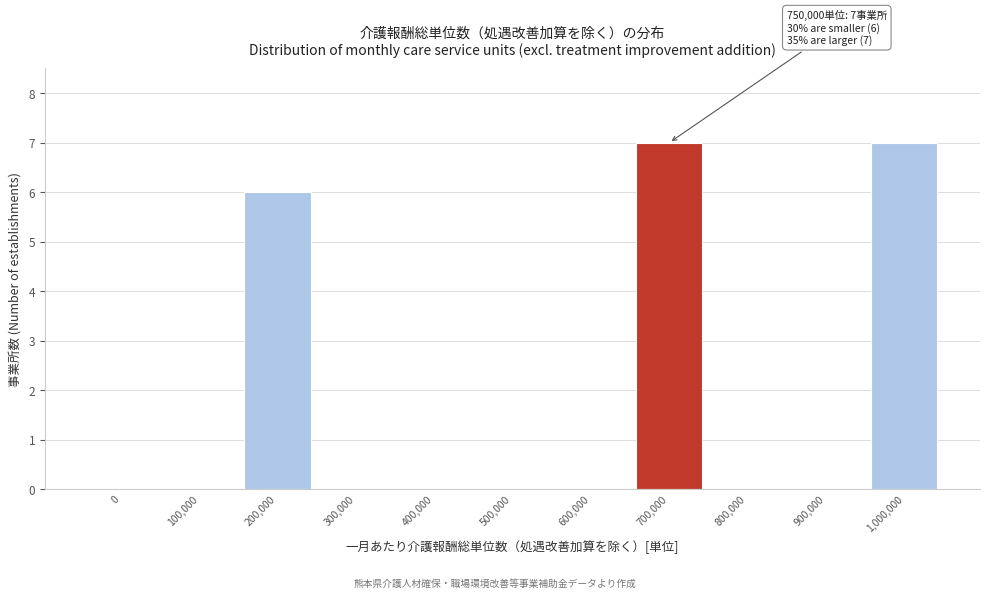

Reading left to right, list all the values displayed in this chart.

0=0	100,000=0	200,000=6	300,000=0	400,000=0	500,000=0	600,000=0	700,000=7	800,000=0	900,000=0	1,000,000=7